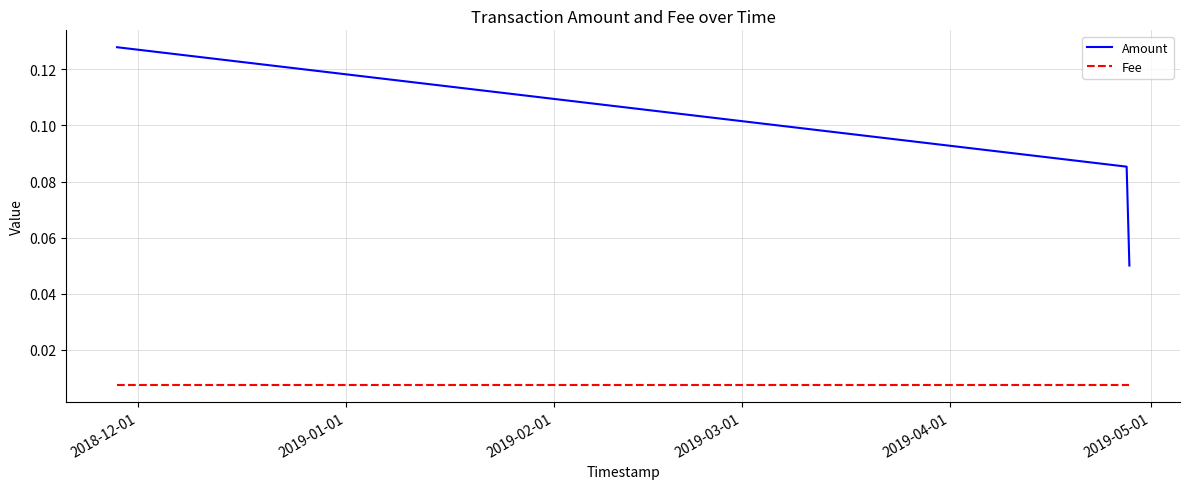

Rank the series by their average value, from highest to lowest.

Amount, Fee